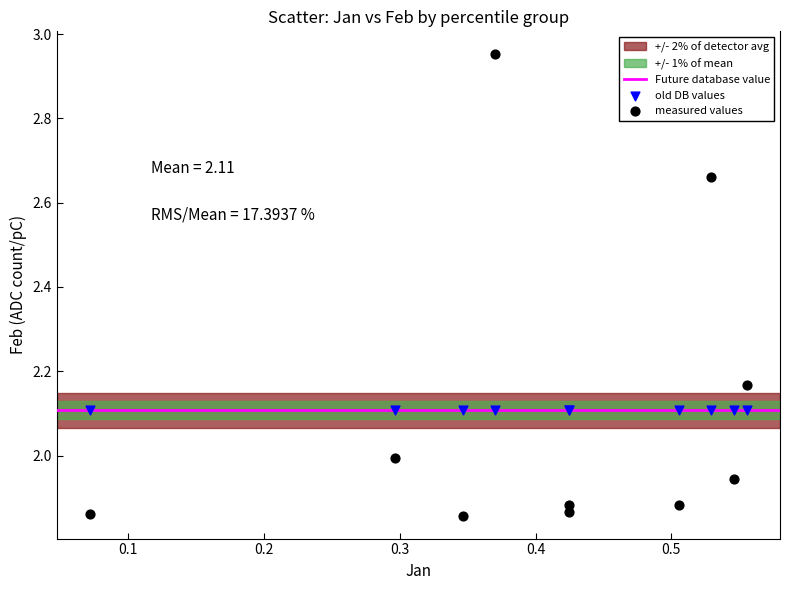

Which series reaches the minimum Y coordinate?

measured values